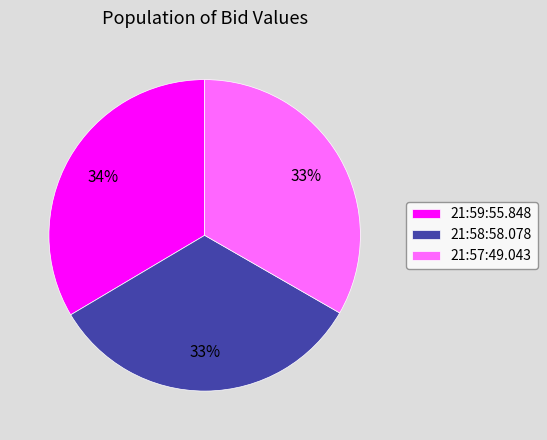

Is there any slice that represents more than half of the pie?

No